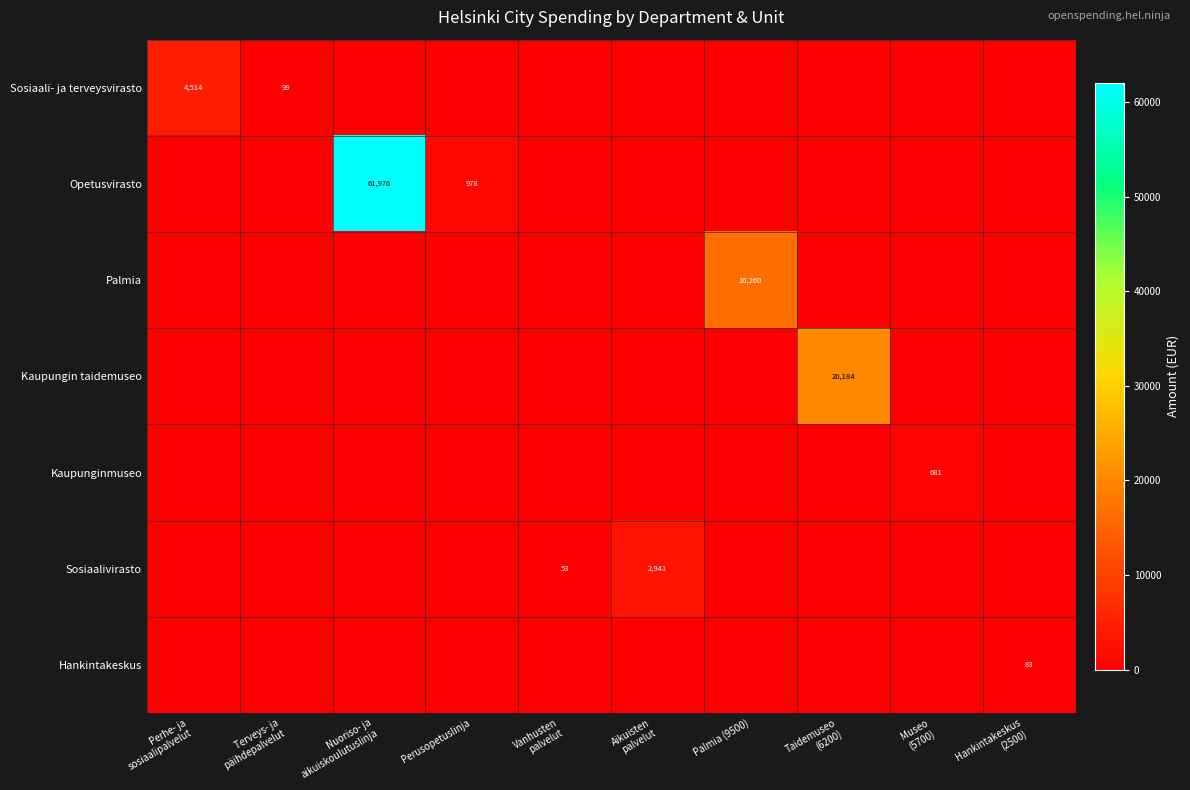

How many values in the Hankintakeskus series exceed 0?

1